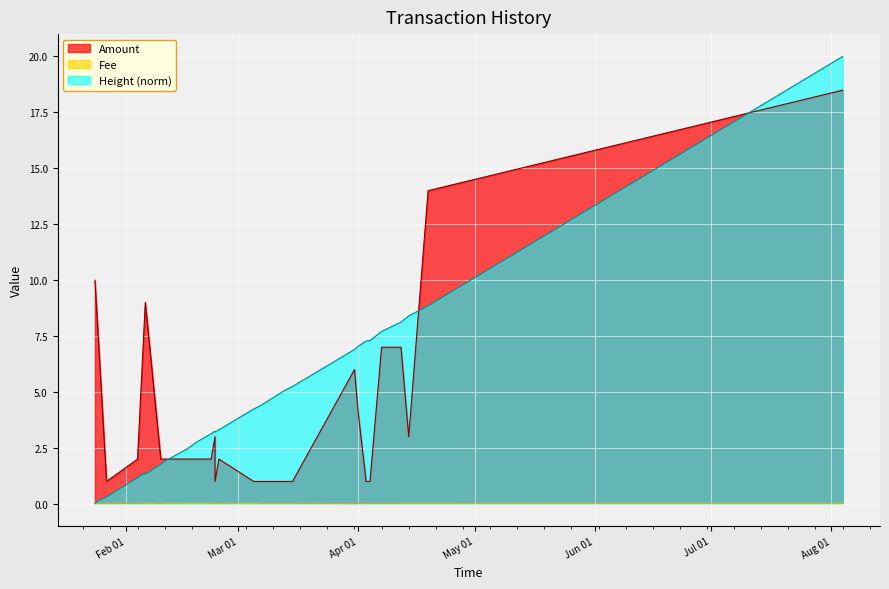

What is the difference between the maximum and minimum values in the Height_scaled series?

20.0